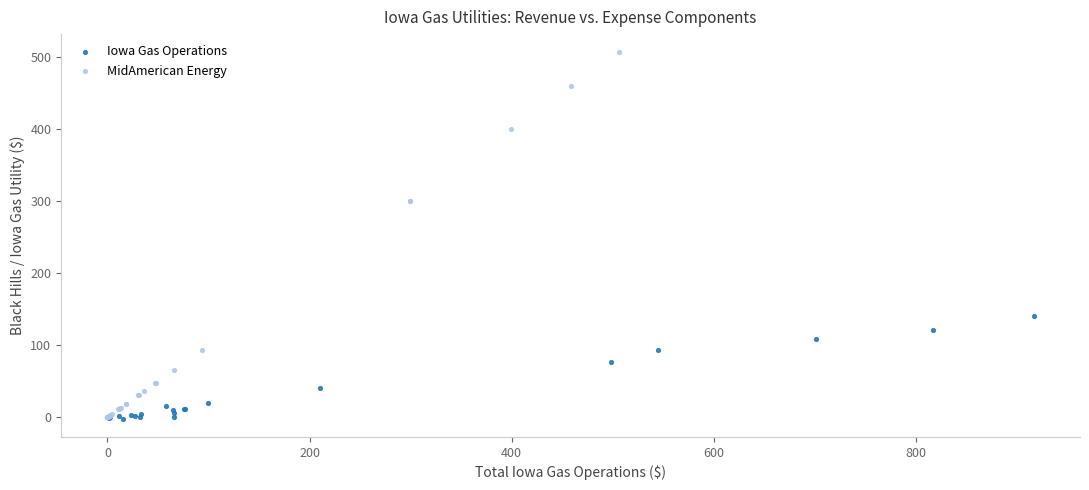

Which series reaches the maximum Y coordinate?

MidAmerican Energy